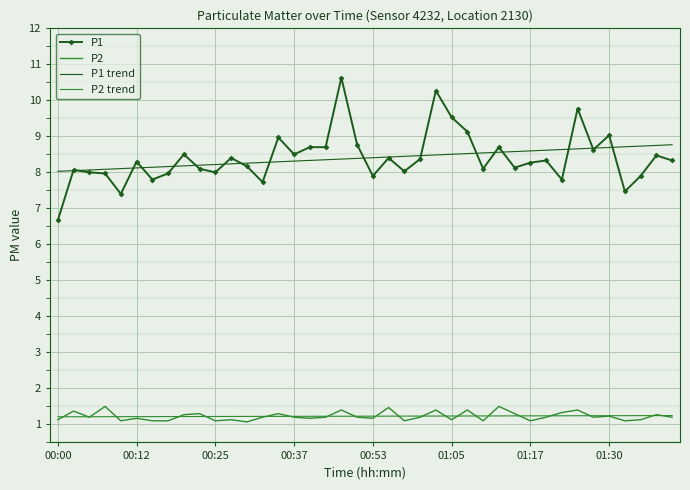

What is the value of the P1 point at the 33rd from the left?

7.8